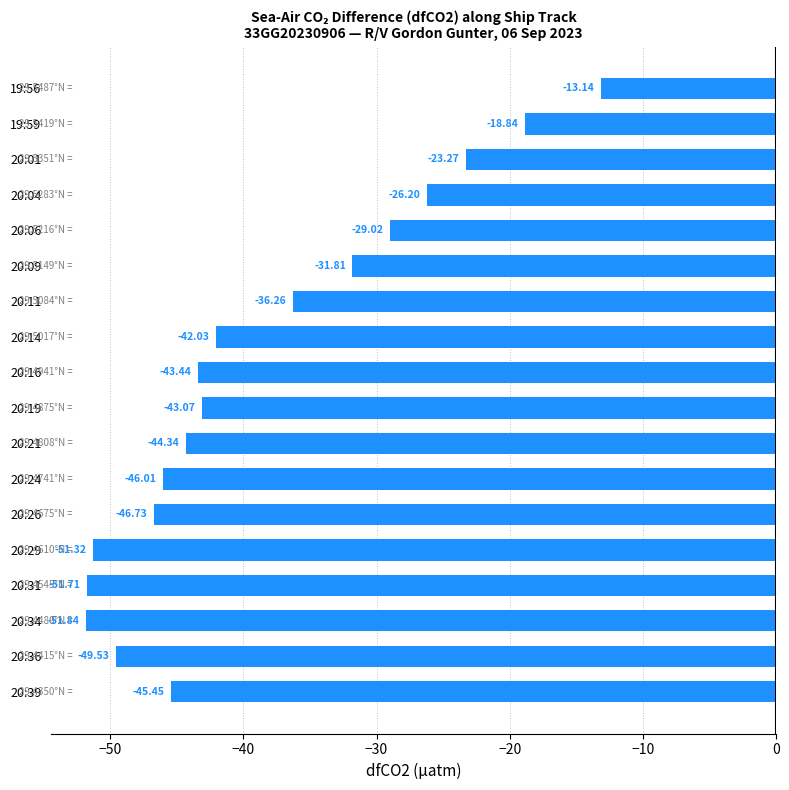

List the labels in order of value, smallest first.

20:34, 20:31, 20:29, 20:36, 20:26, 20:24, 20:39, 20:21, 20:16, 20:19, 20:14, 20:11, 20:09, 20:06, 20:04, 20:01, 19:59, 19:56